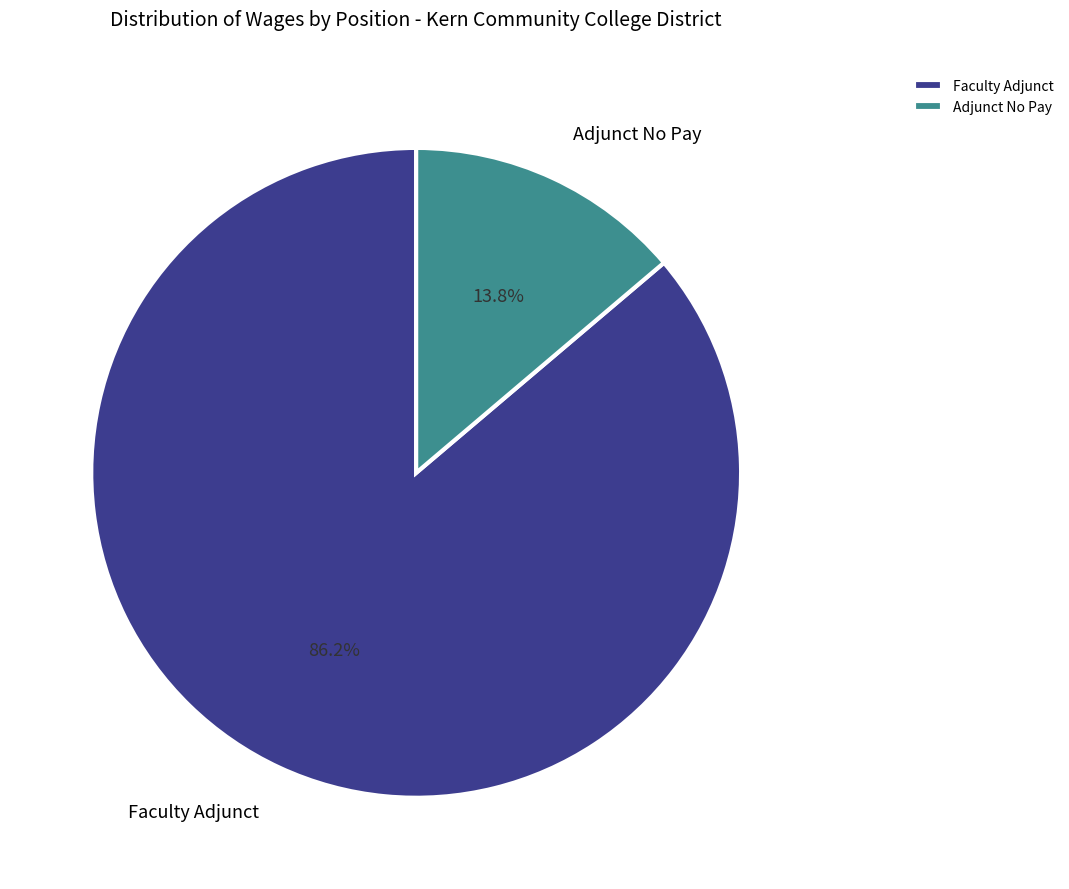

The Adjunct No Pay slice represents 14% of the pie. True or false?

True